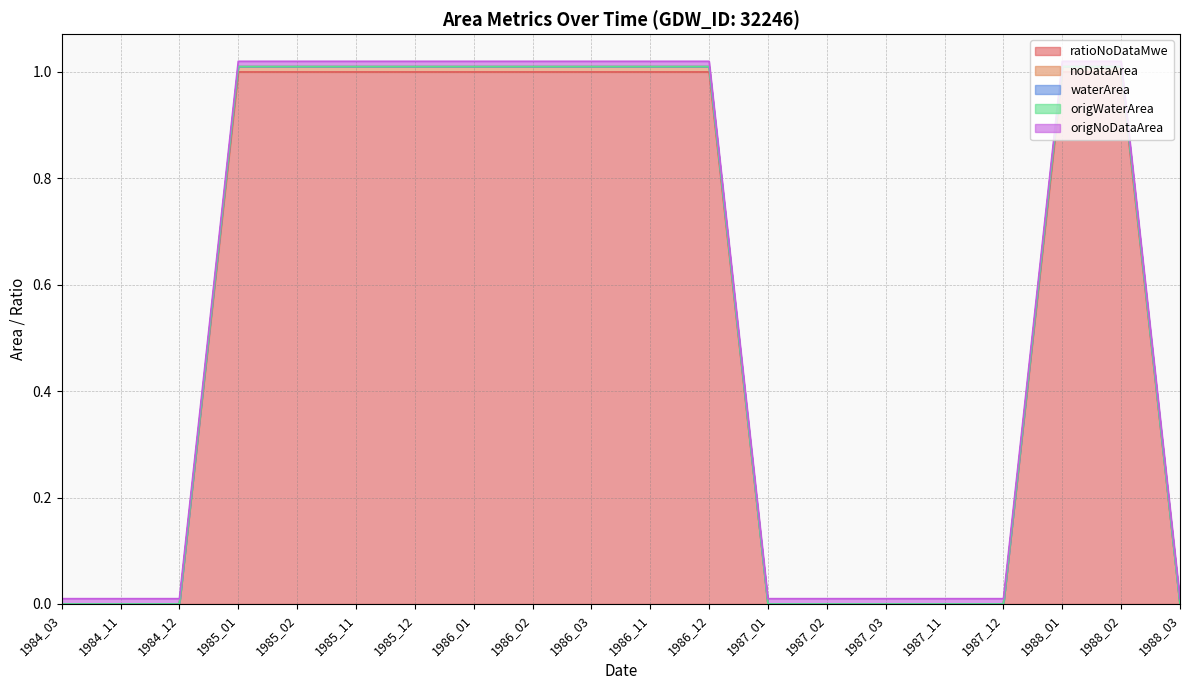

Which series changed the most between 1984_12 and 1988_01?

ratioNoDataMwe